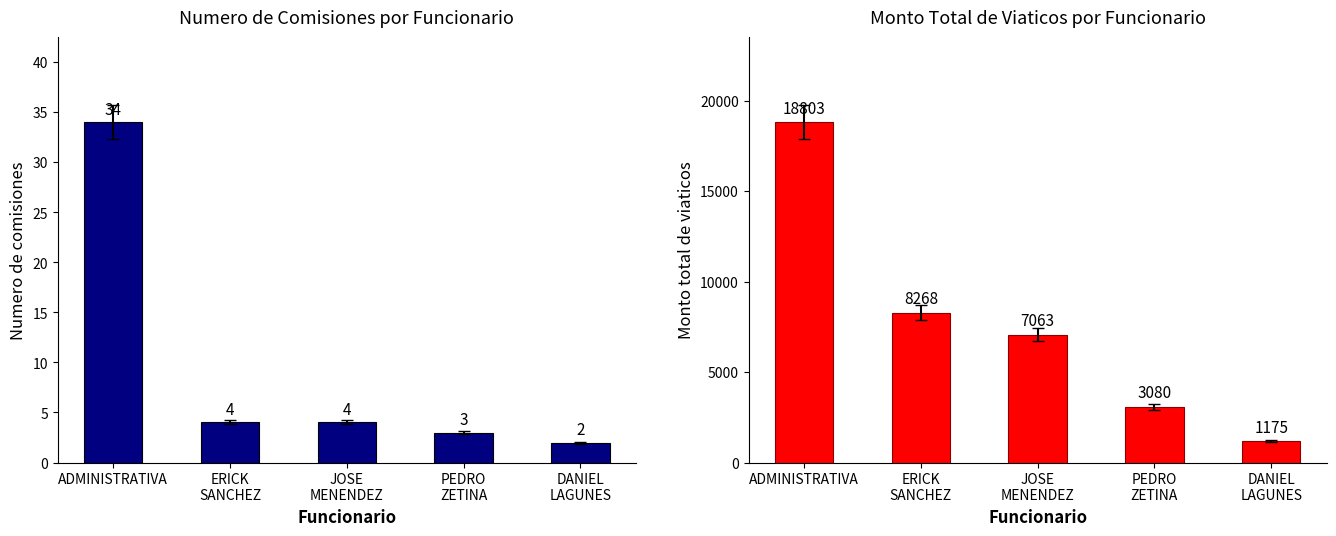

Count the number of data series in this chart.

2